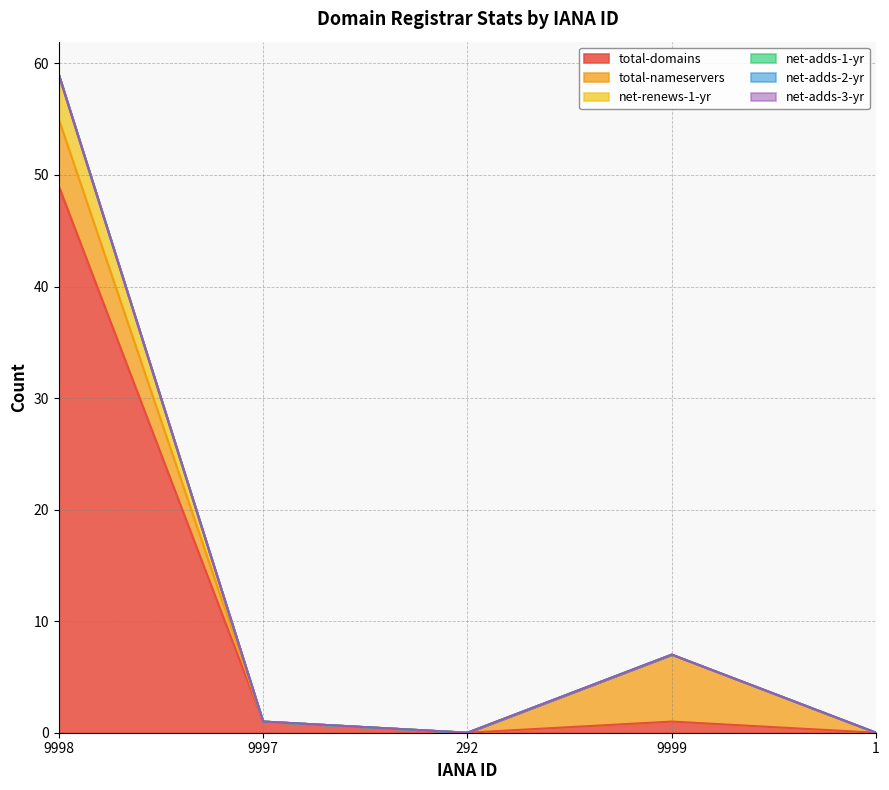

At which label does net-adds-1-yr reach its peak?

9998